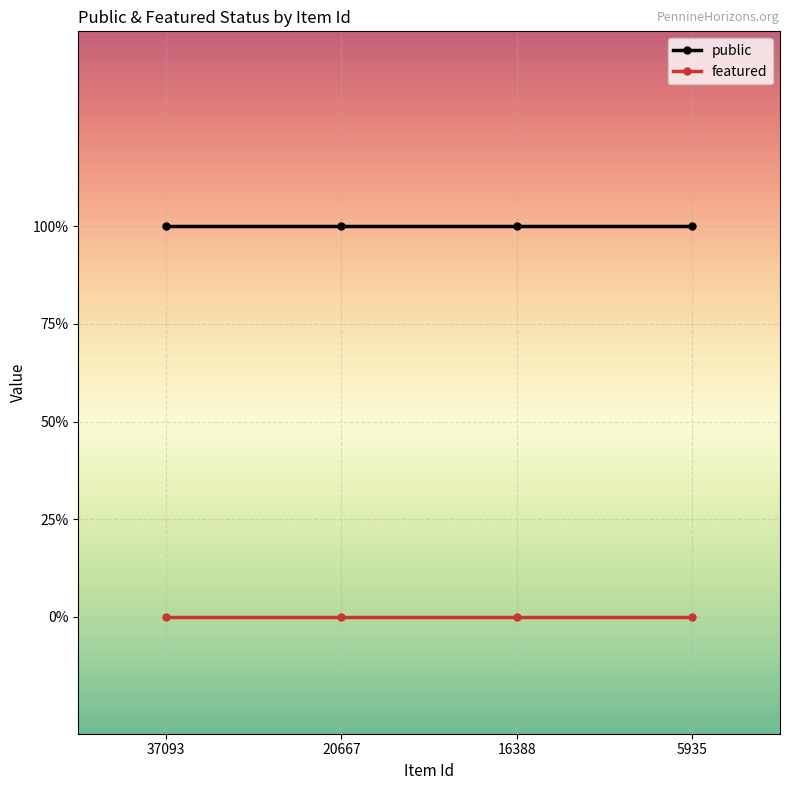

Between 20667 and 16388, which series saw the biggest shift?

public